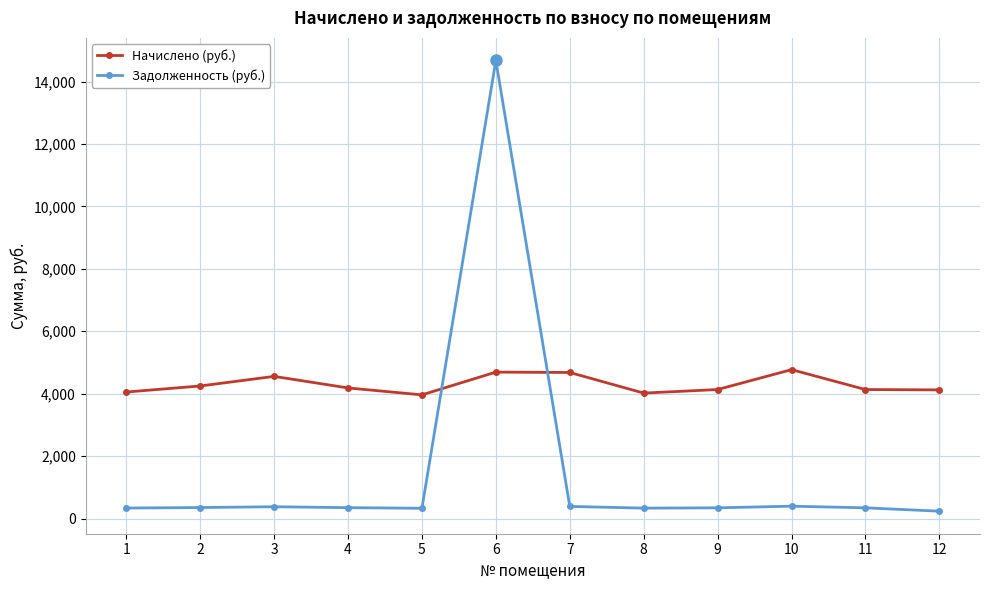

What are all the series names shown in the legend?

Начислено (руб.), Задолженность (руб.)